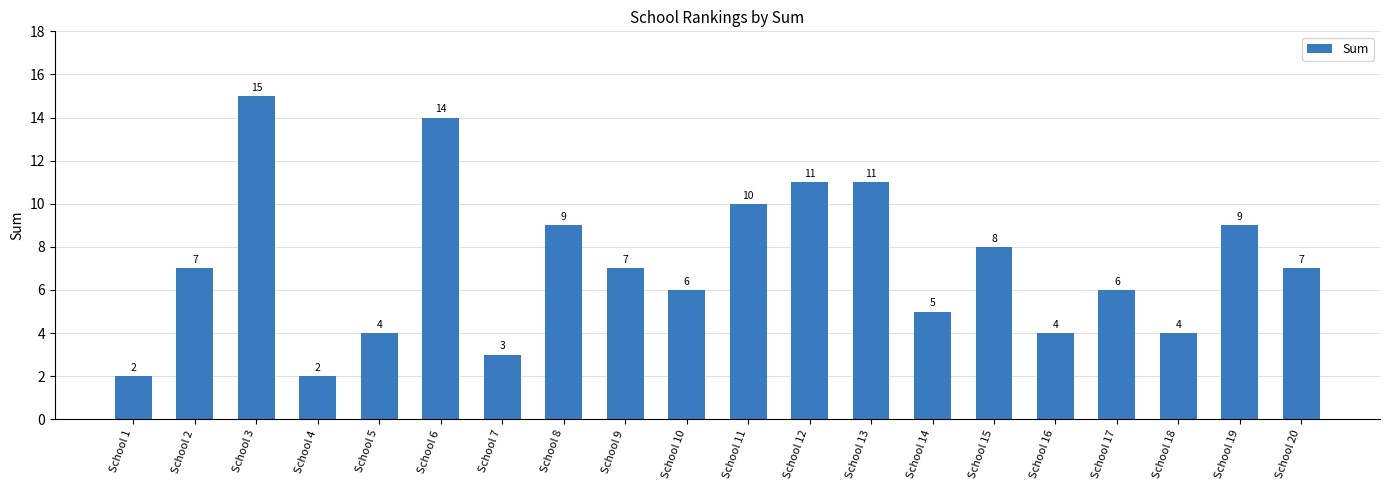

Reading left to right, extract all data points from this chart.

School 1=2	School 2=7	School 3=15	School 4=2	School 5=4	School 6=14	School 7=3	School 8=9	School 9=7	School 10=6	School 11=10	School 12=11	School 13=11	School 14=5	School 15=8	School 16=4	School 17=6	School 18=4	School 19=9	School 20=7